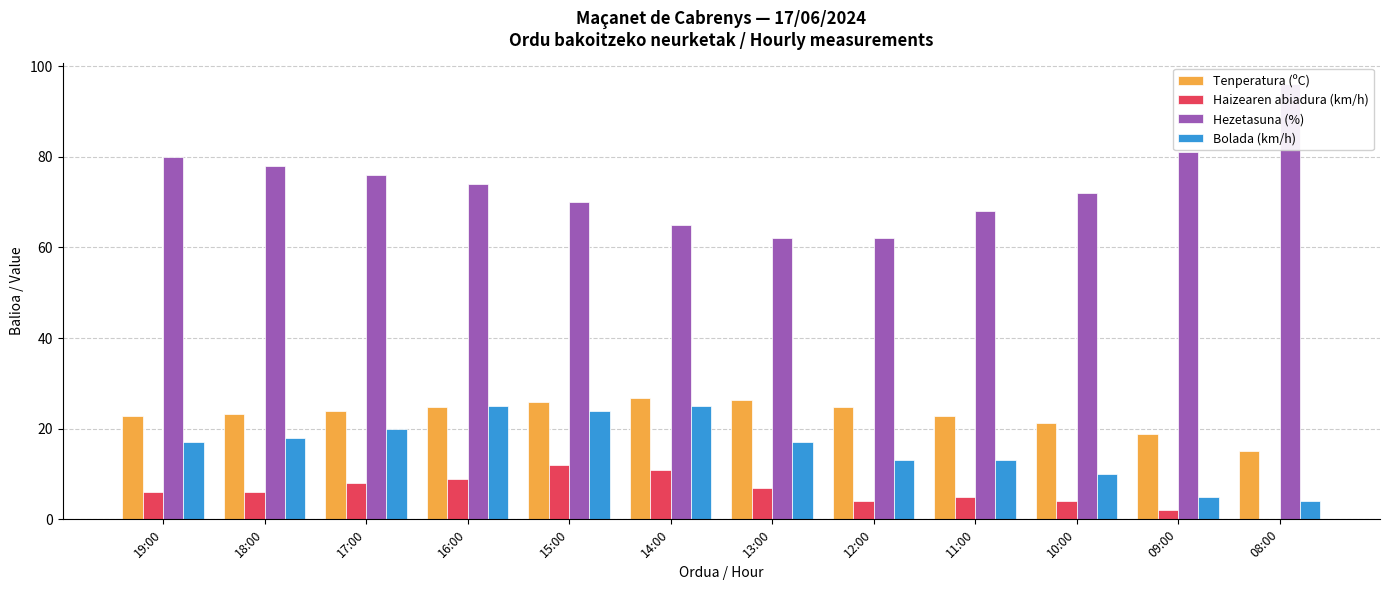

What is the minimum value for Tenperatura (ºC)?

15.0